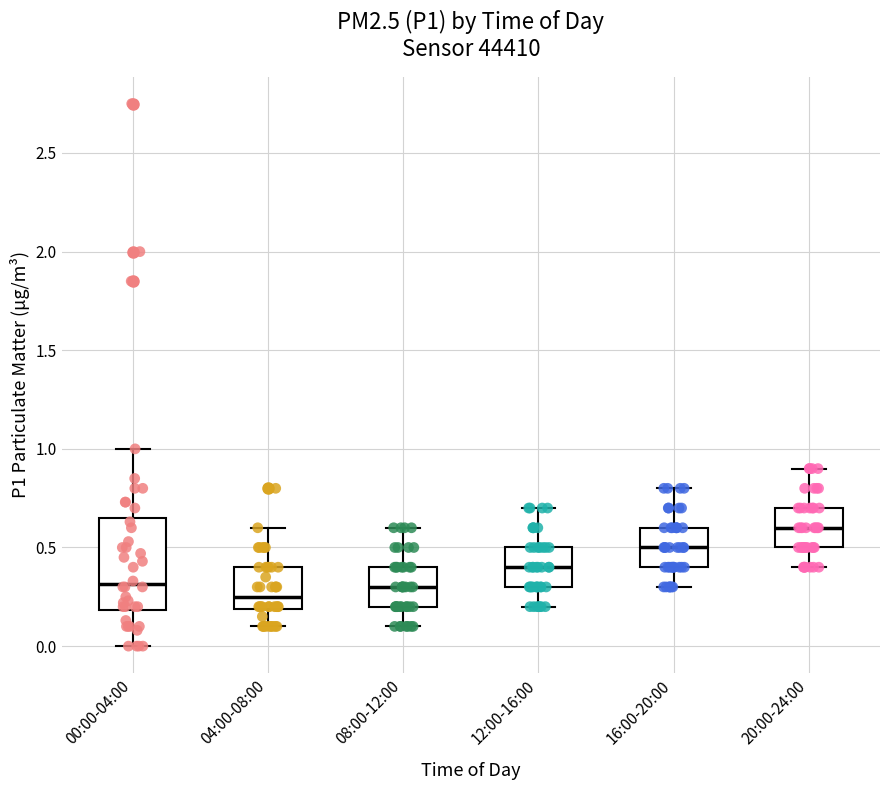

Reading left to right, transcribe this box plot: for each box, give where its median line is, the range the box spans, and where its two whiskers end, as read against the y-axis. The values are not printed on the chart, so give them approximately, as read against the axis.

00:00-04:00: median 0.30, box 0.20 to 0.65, whiskers 0.00 to 1.00
04:00-08:00: median 0.25, box 0.20 to 0.40, whiskers 0.10 to 0.60
08:00-12:00: median 0.30, box 0.20 to 0.40, whiskers 0.10 to 0.60
12:00-16:00: median 0.40, box 0.30 to 0.50, whiskers 0.20 to 0.70
16:00-20:00: median 0.50, box 0.40 to 0.60, whiskers 0.30 to 0.80
20:00-24:00: median 0.60, box 0.50 to 0.70, whiskers 0.40 to 0.90